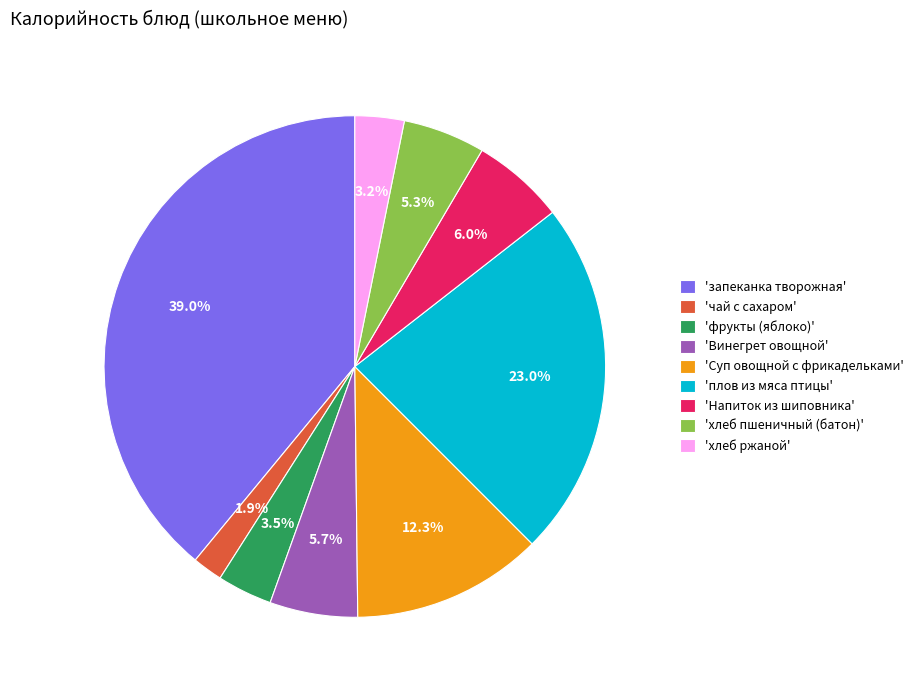

Which slice is the largest?

'запеканка творожная'